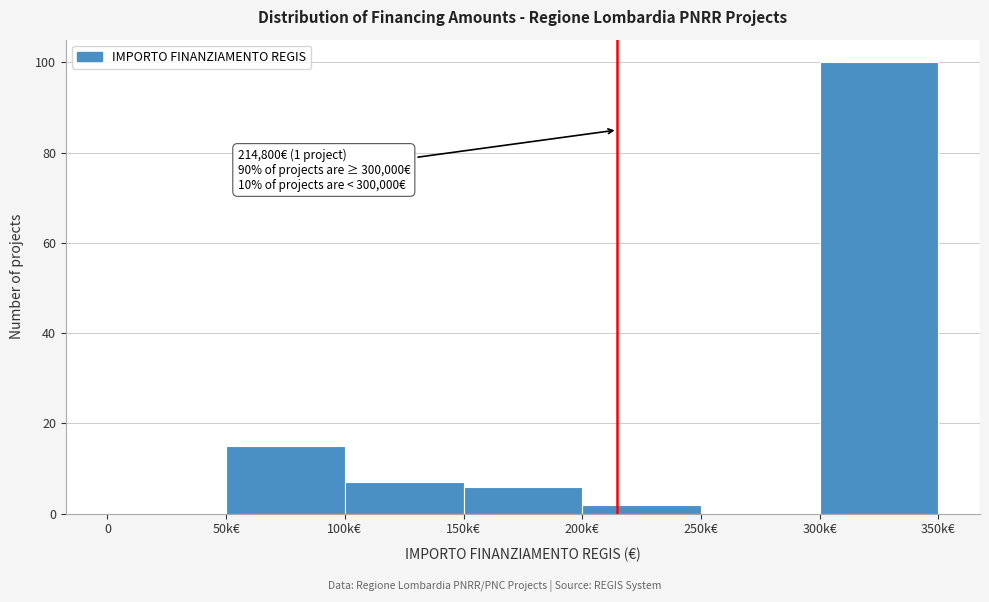

Reading left to right, transcribe all the data shown in this chart.

0=0	50k€=15	100k€=7	150k€=6	200k€=2	250k€=0	300k€=100